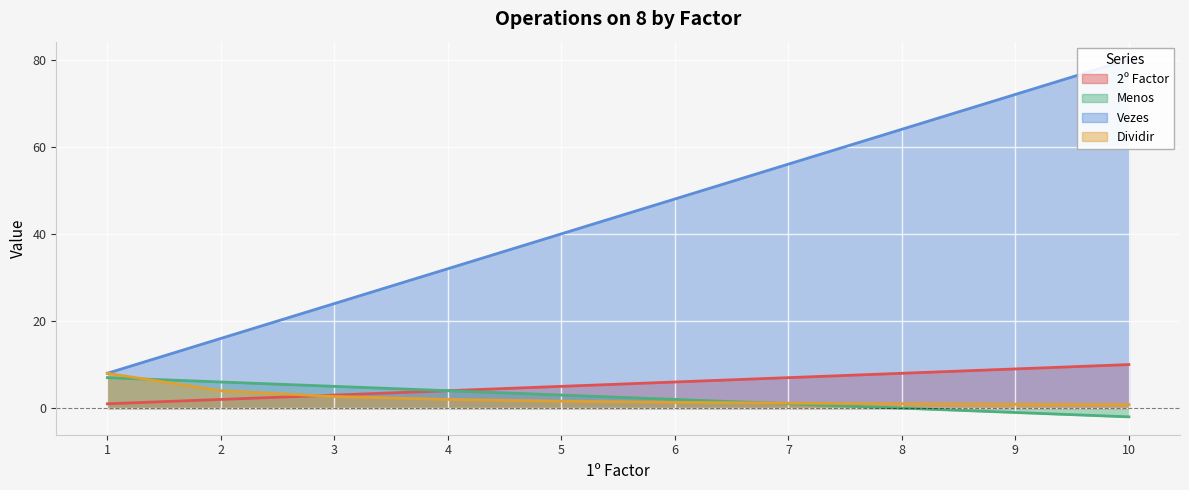

What are all the series names shown in the legend?

2º Factor, Menos, Vezes, Dividir